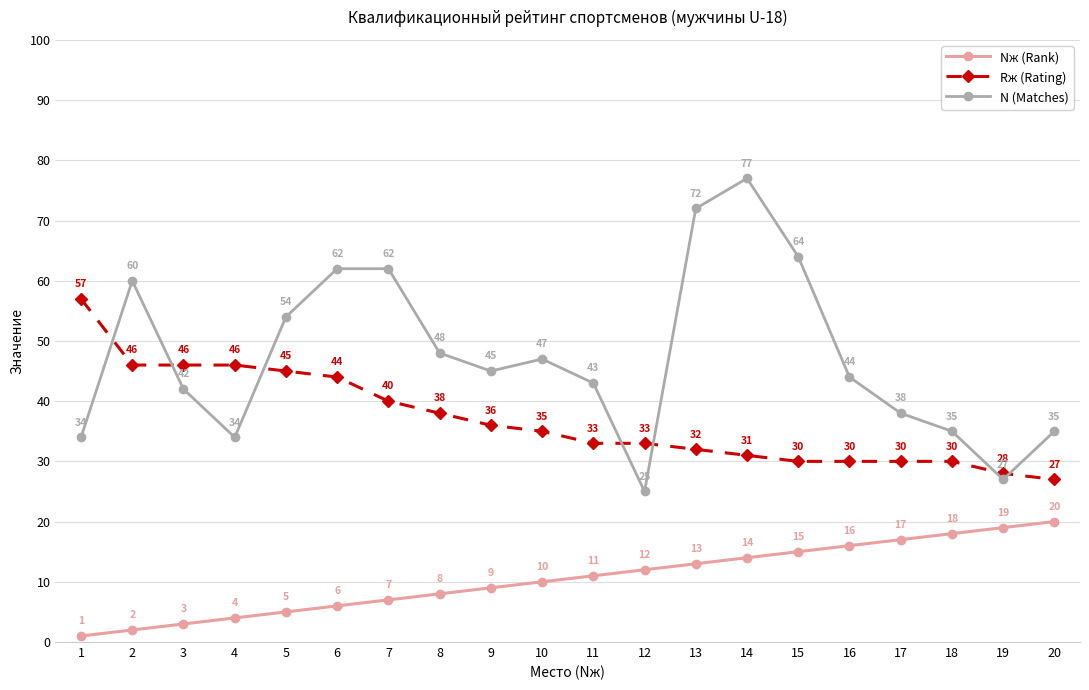

Is it true that Nж (Rank) equals 12 at 12?

True